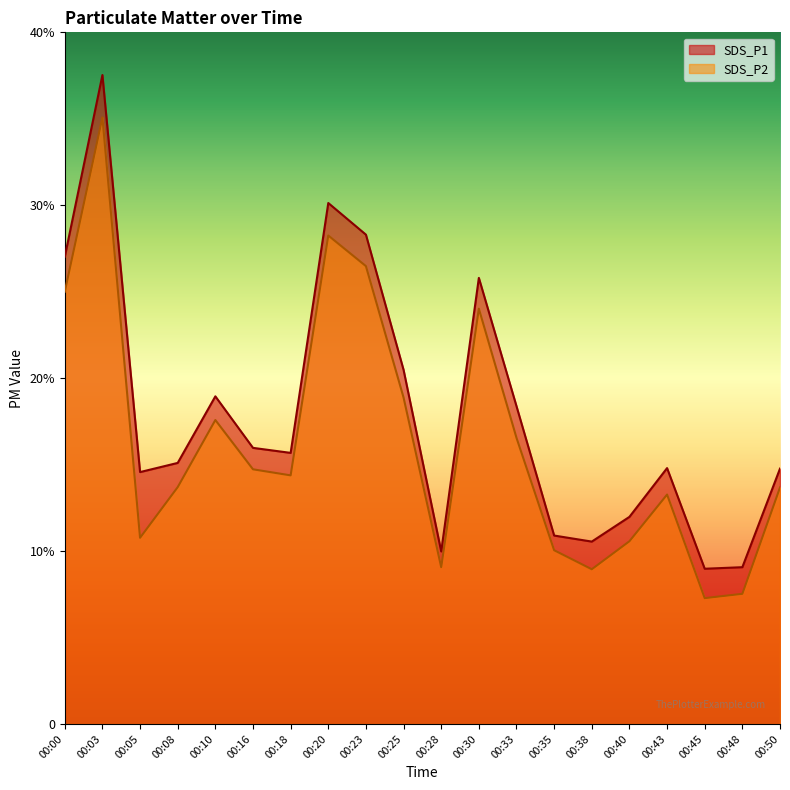

Reading right to left, extract all data points from this chart.

SDS_P1: 14.8	9.1	9.0	14.8	12.0	10.6	10.9	18.4	25.8	10.0	20.5	28.3	30.1	15.7	16.0	18.9	15.1	14.6	37.5	27.0
SDS_P2: 13.7	7.5	7.3	13.3	10.6	8.9	10.1	16.6	24.0	9.1	18.9	26.5	28.2	14.4	14.7	17.6	13.7	10.8	35.1	25.0